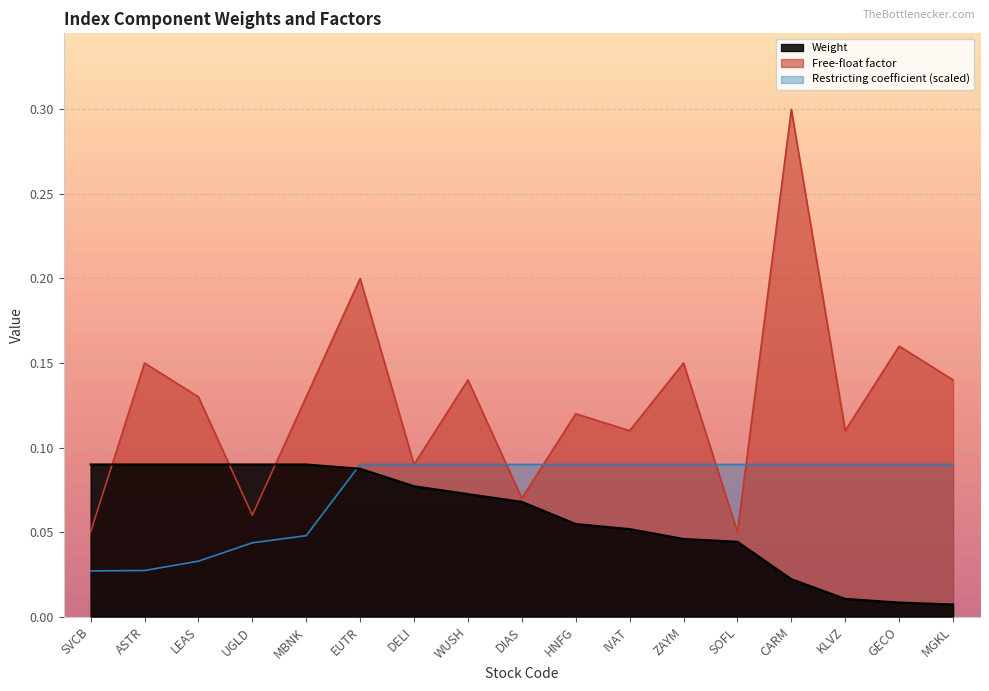

The Free-float factor series shows 0.1 at IVAT. True or false?

True